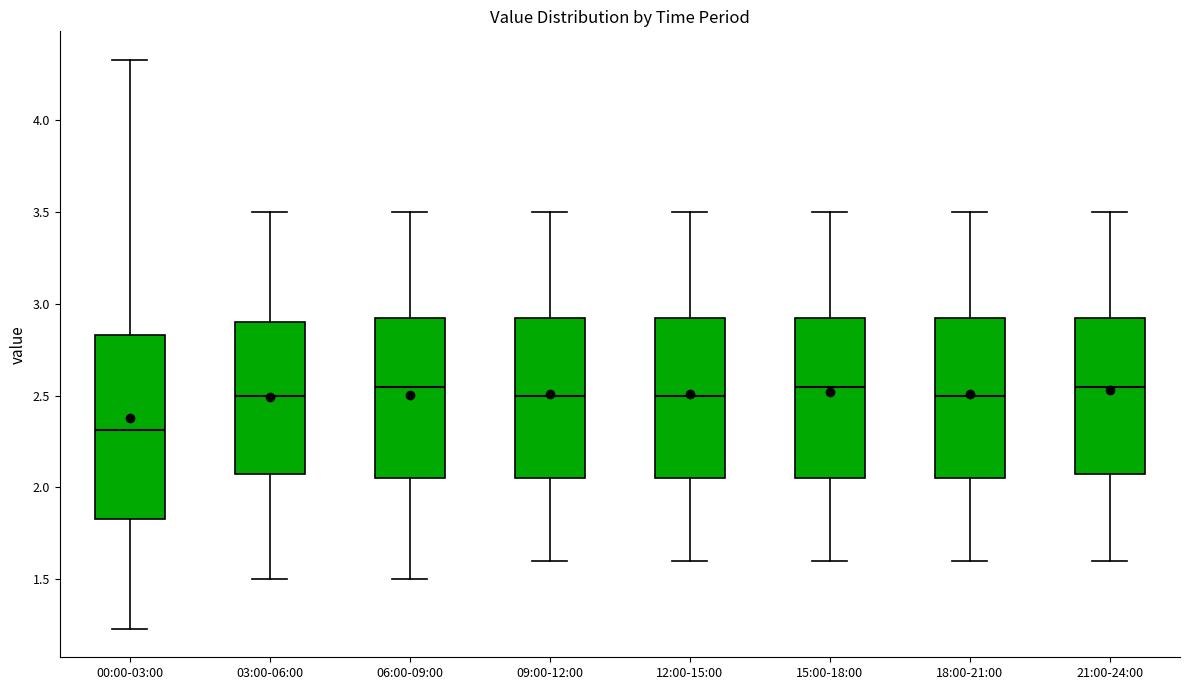

Where does the median line of the box for 21:00-24:00 sit on the y-axis? The values are not printed on the chart, so give them approximately, as read against the axis.

2.55